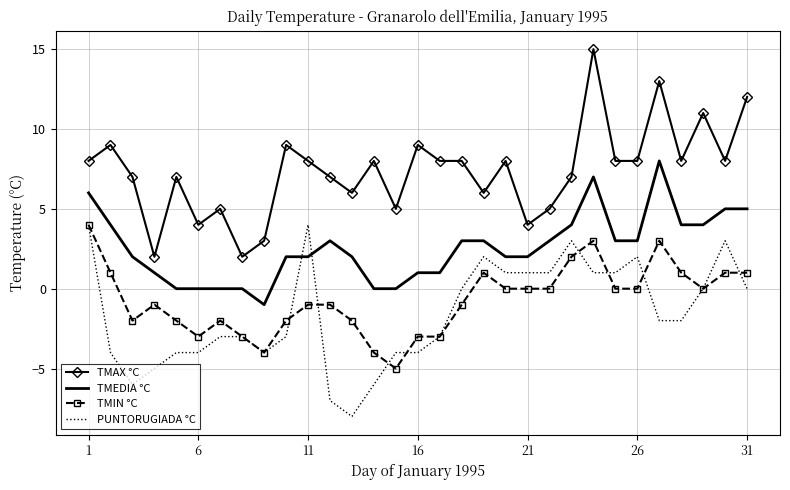

True or false: TMAX °C and PUNTORUGIADA °C intersect in this chart.

False